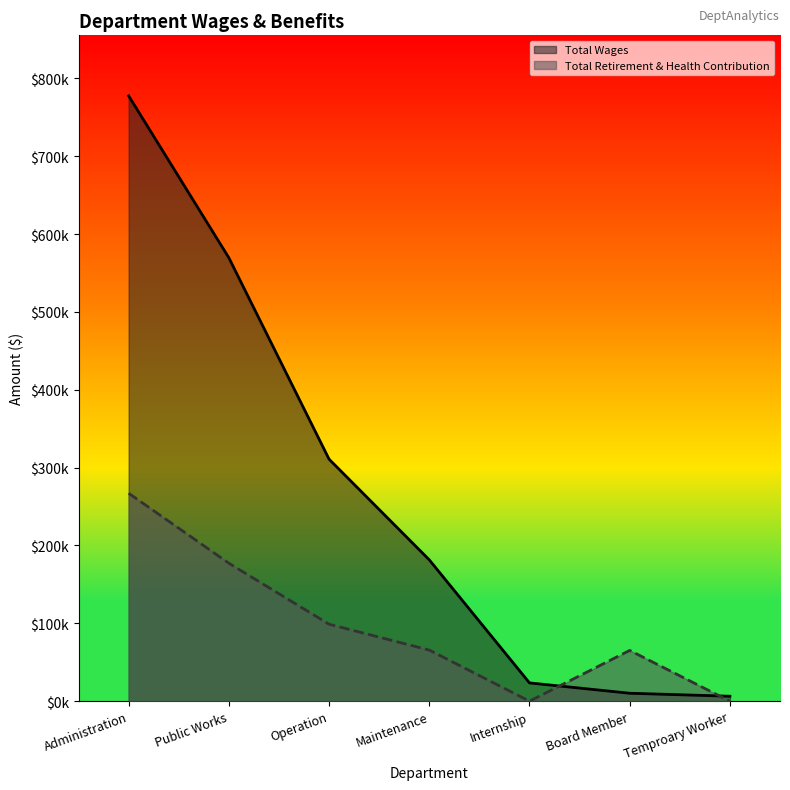

How many data points does each series have?

7